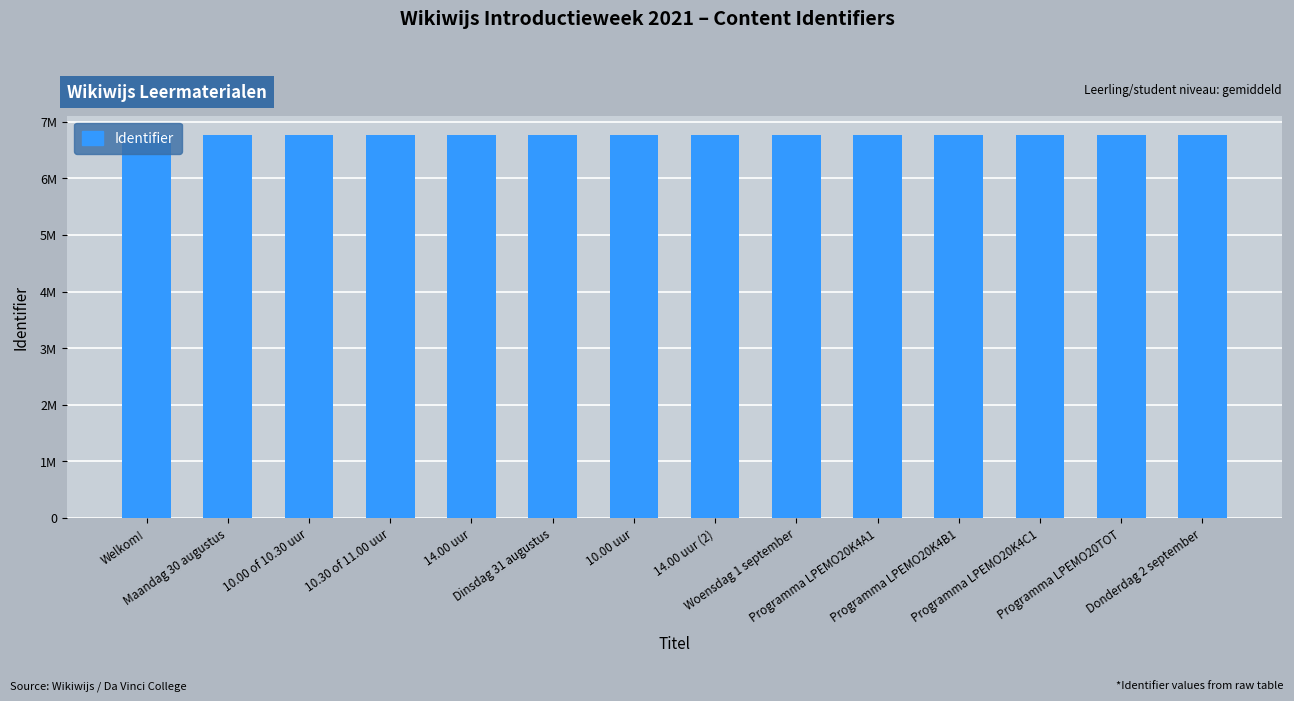

Are the bars horizontal?

No